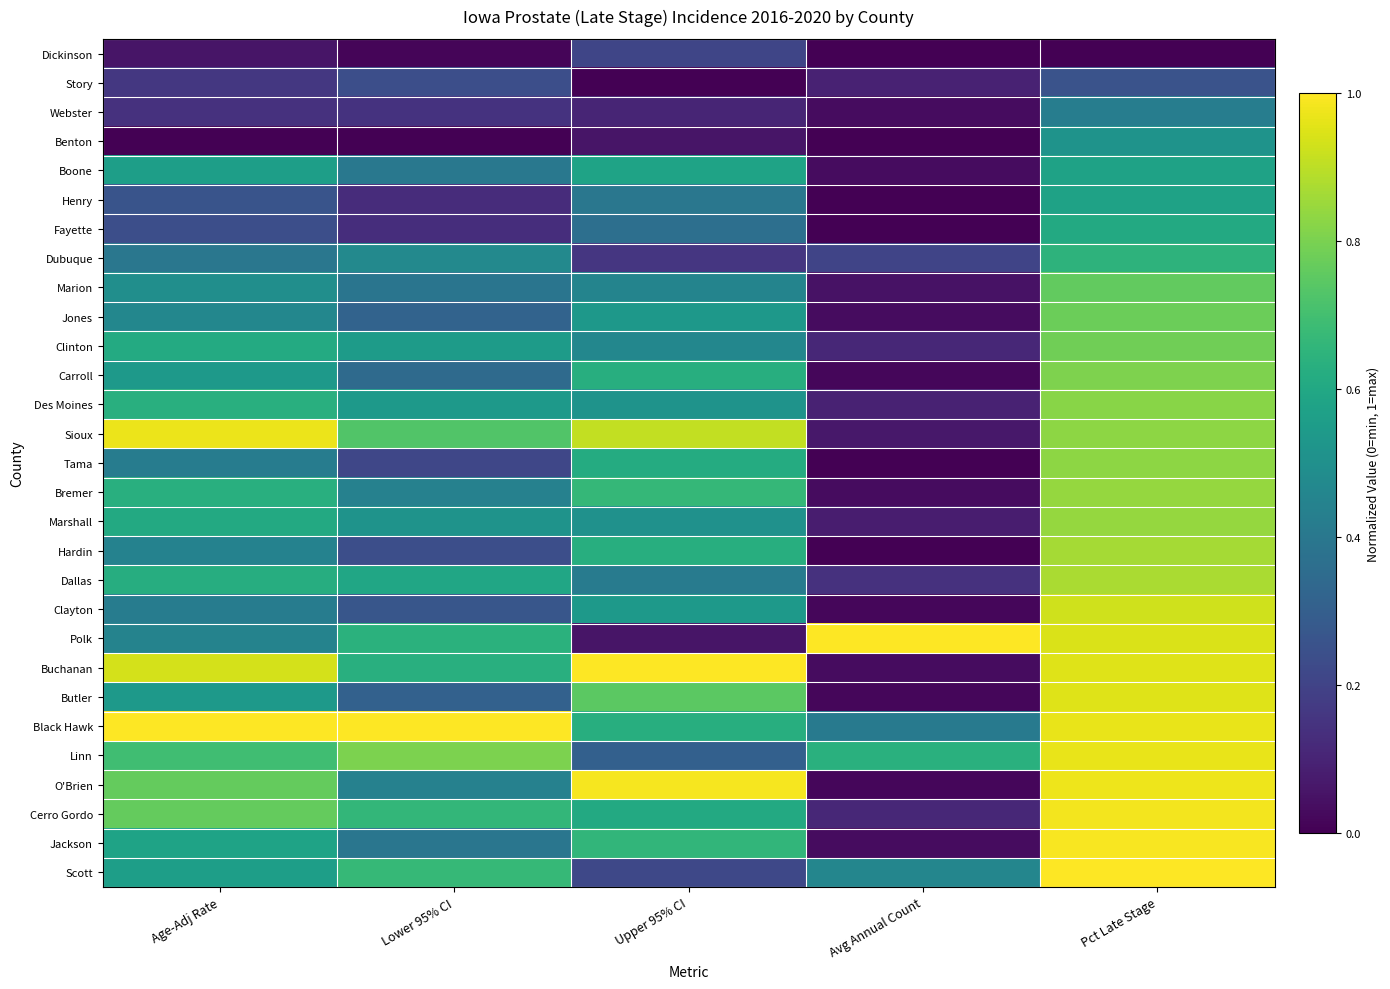

What is the spread (max minus min) of values at Avg Annual Count?

1.0